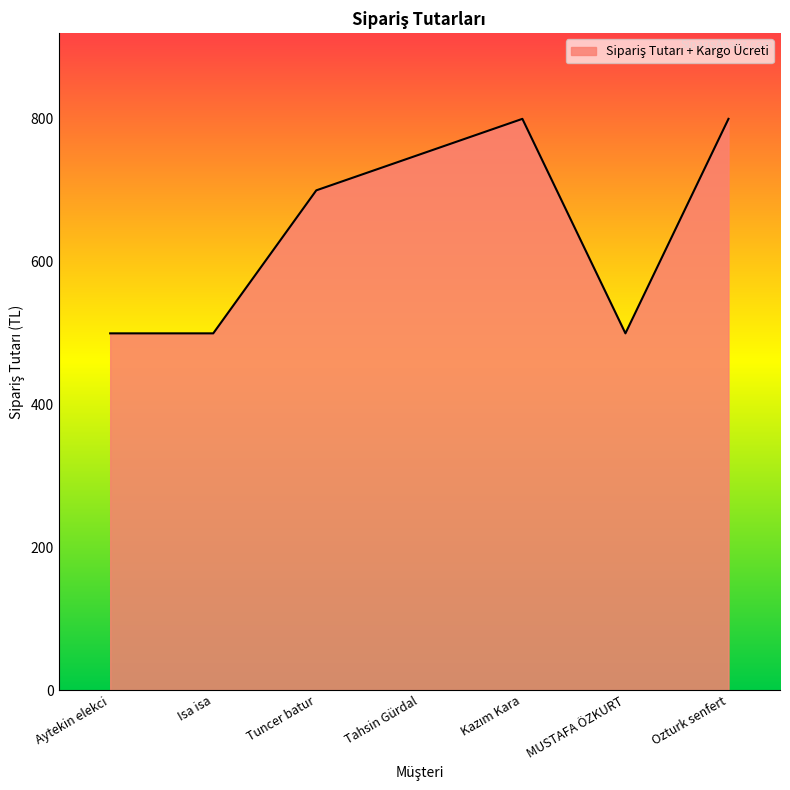

What is the minimum value shown in the chart?

499